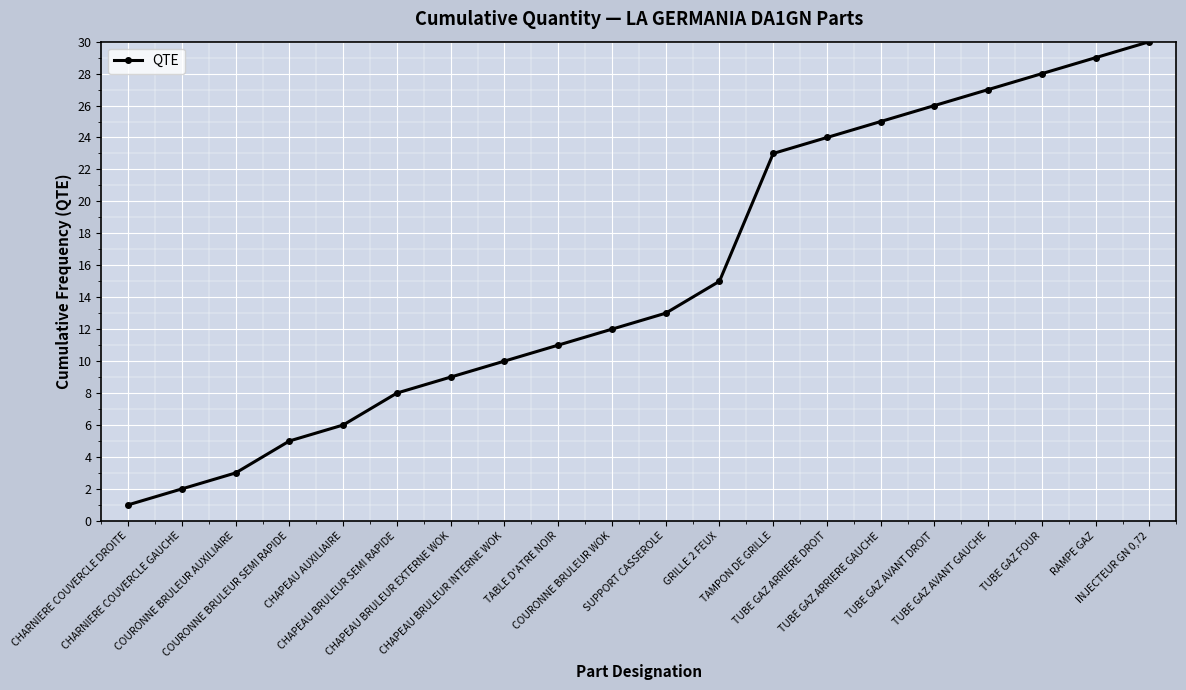

At which label is the value closest to 15?

GRILLE 2 FEUX